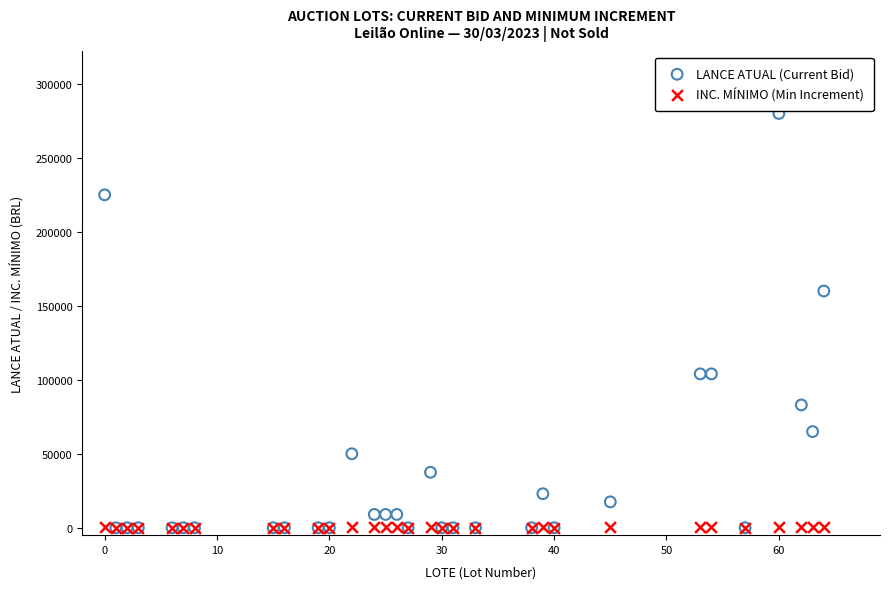

Across all series, what Y value is closest to 140000?

160000.0